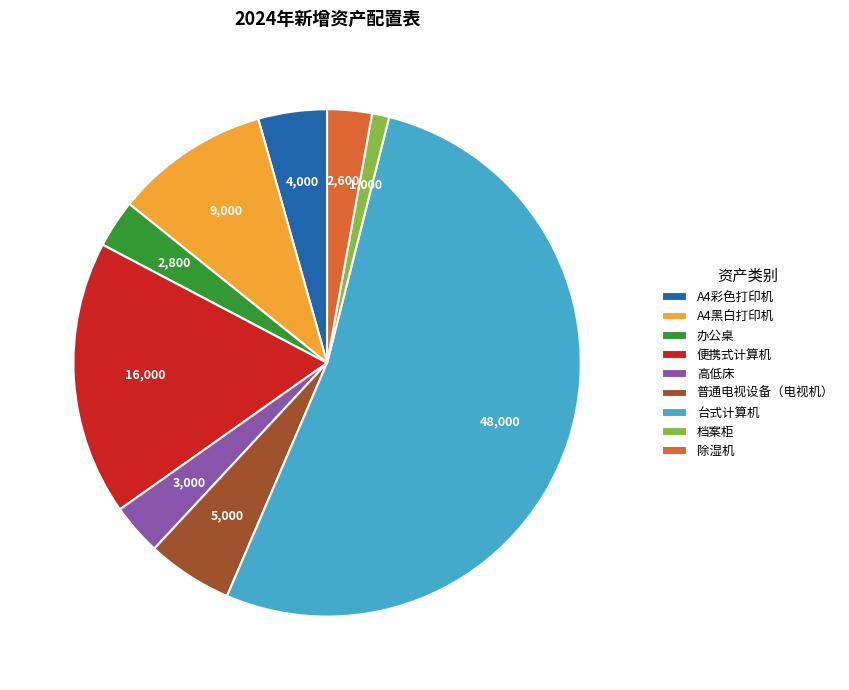

Combined, do 高低床 and 办公桌 account for over 50%?

No